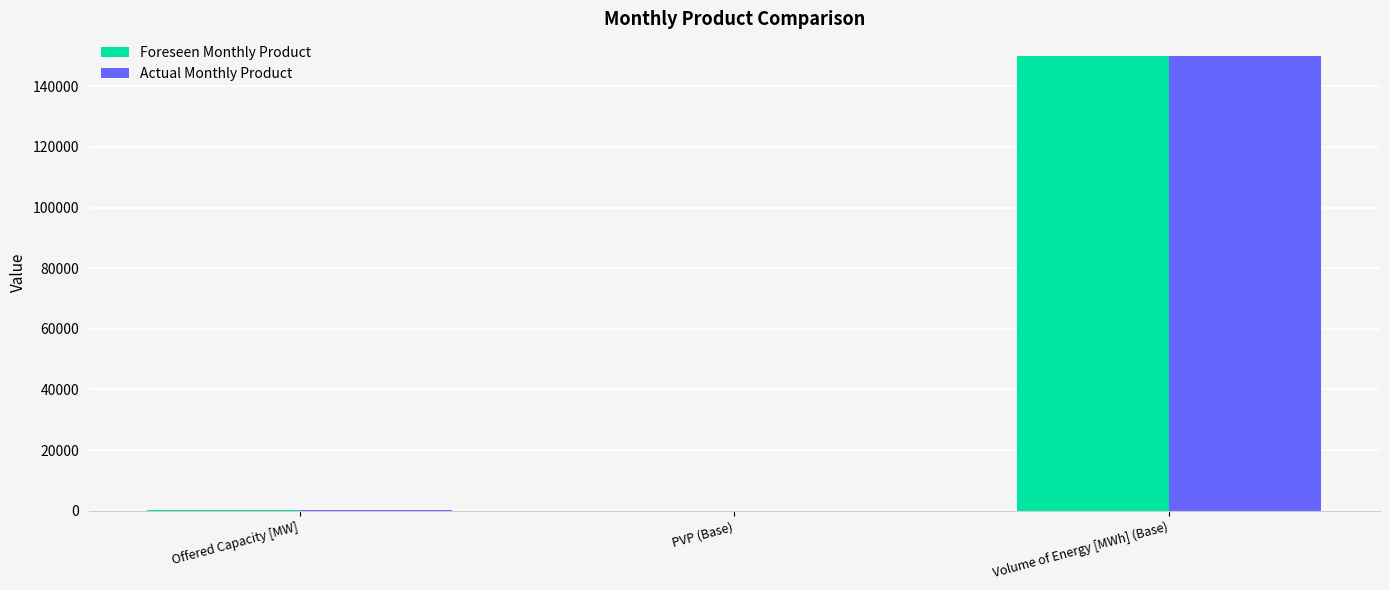

How many data points does each series have?

3